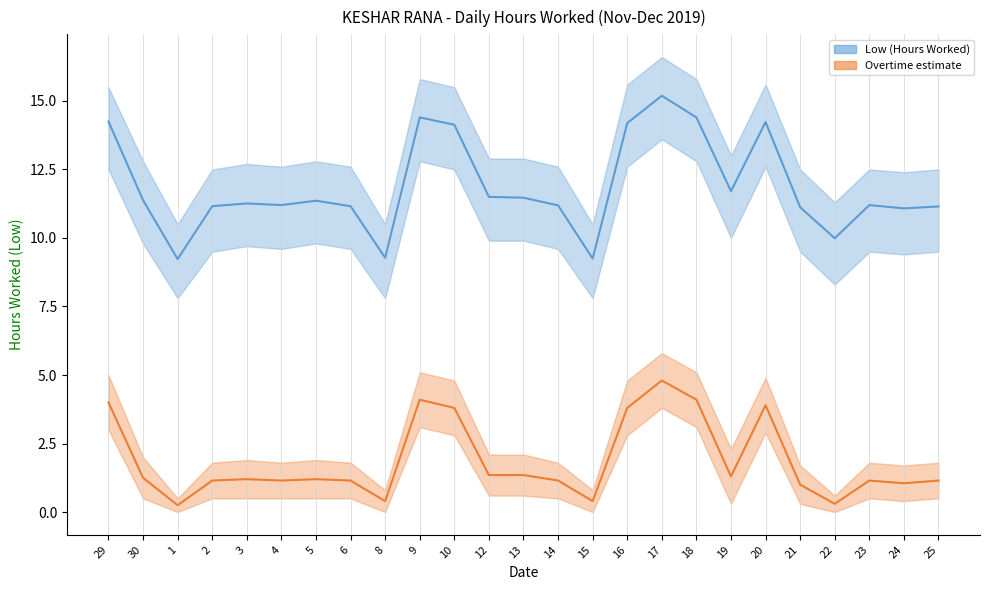

True or false: Low (Hours Worked) and Overtime estimate cross at least once.

False